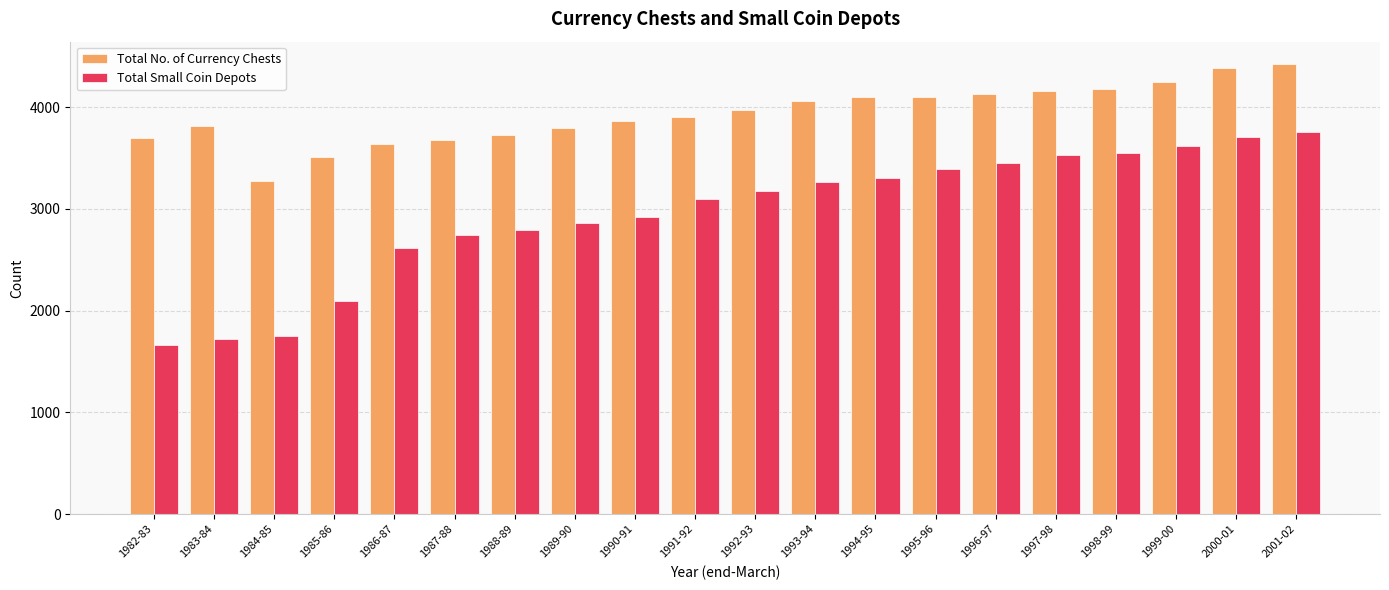

What is the smallest value displayed?

1664